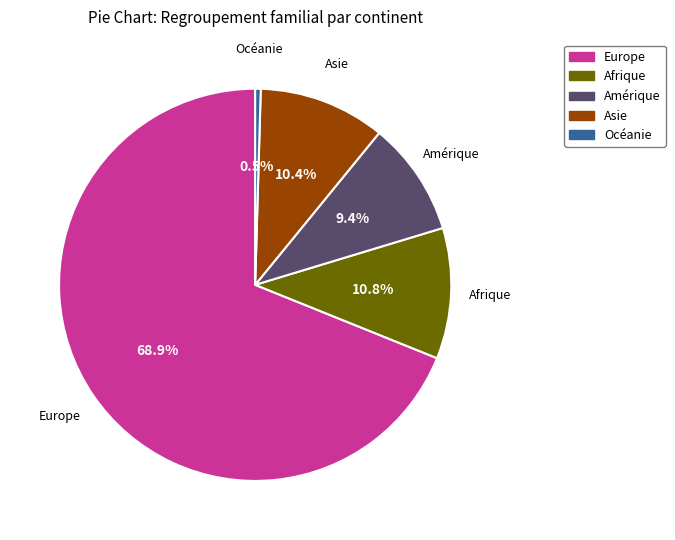

Between Afrique and Europe, which is larger?

Europe